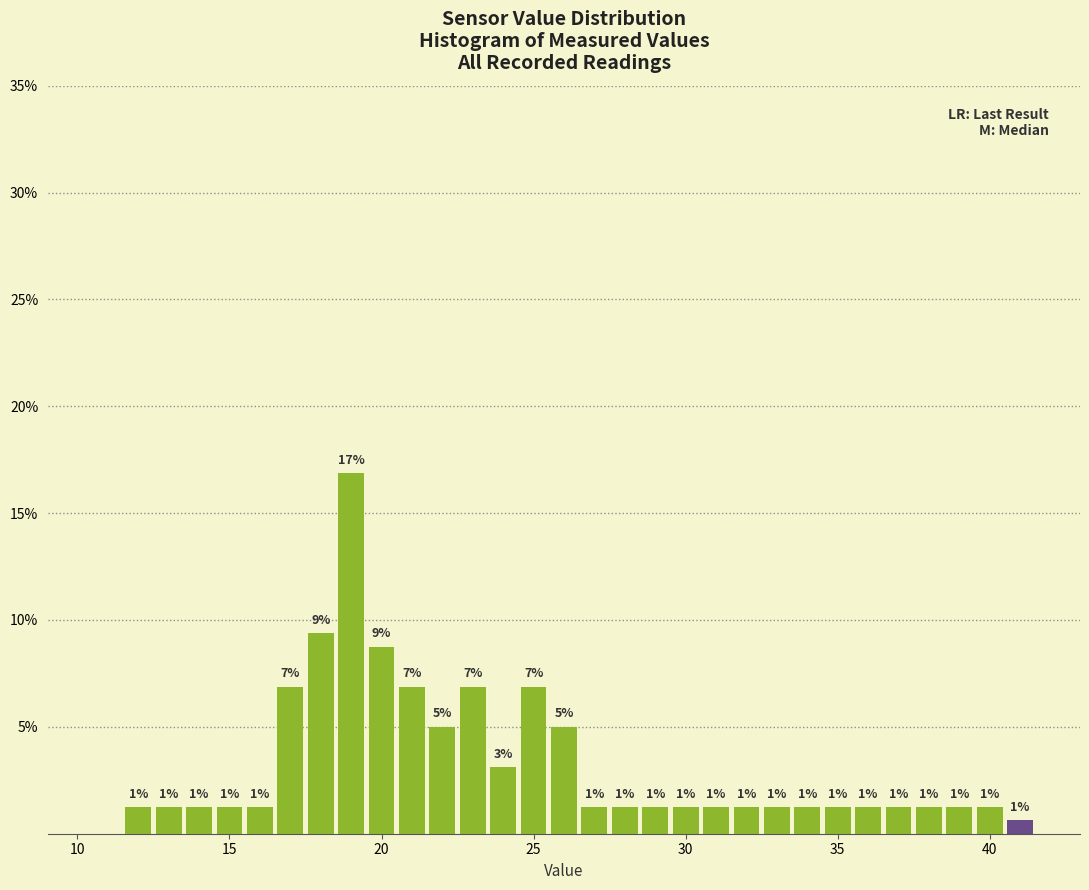

Read against the x-axis, roughly where is the centre of the tallest bar?

19.0